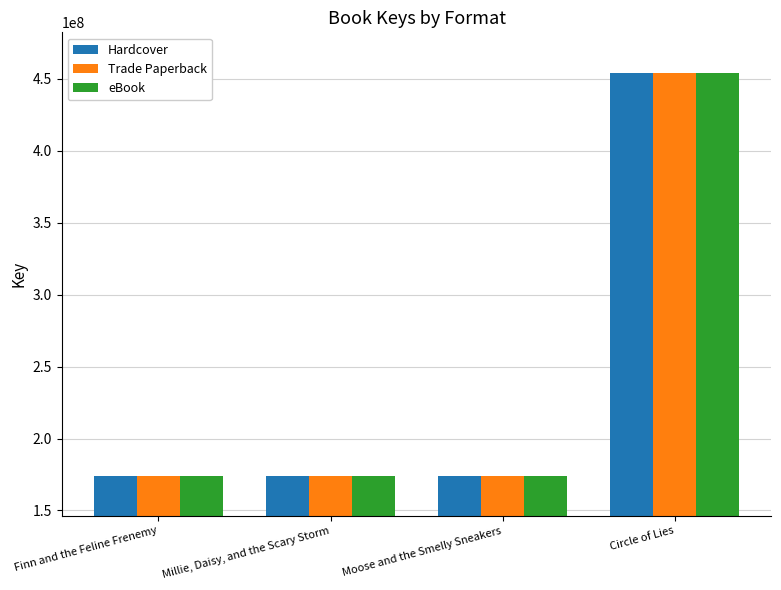

List the labels in order of Trade Paperback value, smallest first.

Moose and the Smelly Sneakers, Millie, Daisy, and the Scary Storm, Finn and the Feline Frenemy, Circle of Lies